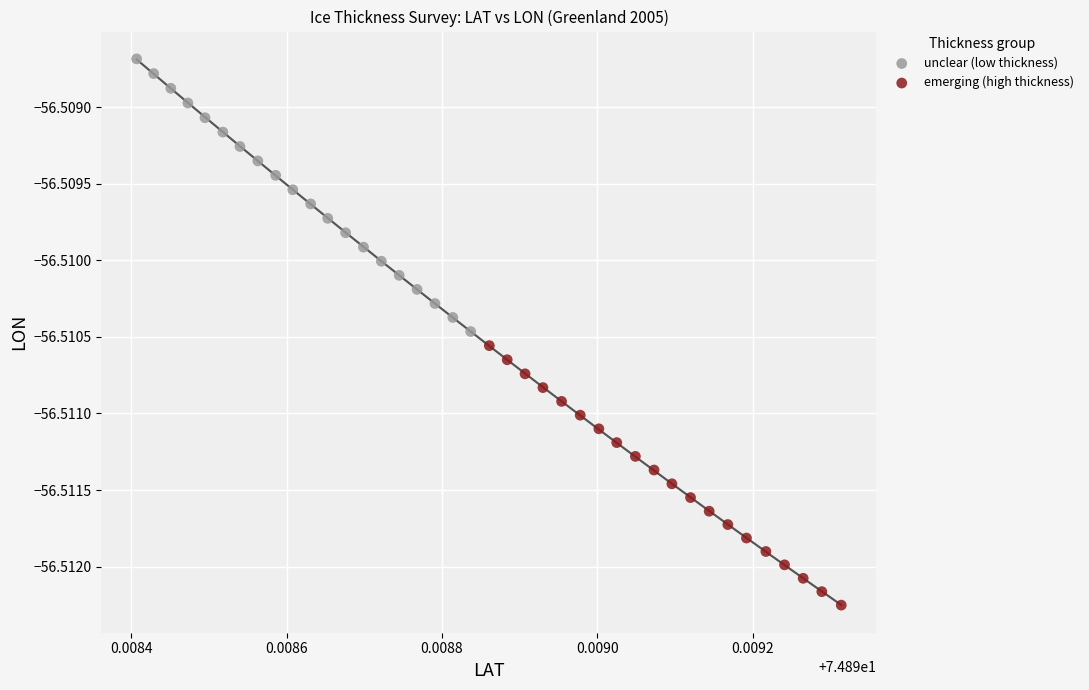

Which series has the largest Y range (max minus min)?

unclear (low thickness)